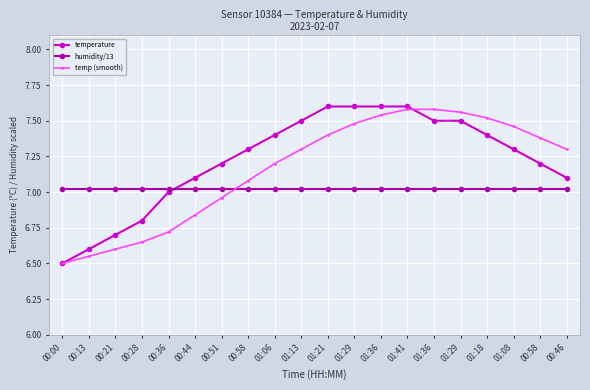

The temperature series shows 10.3 at 00:44. True or false?

False